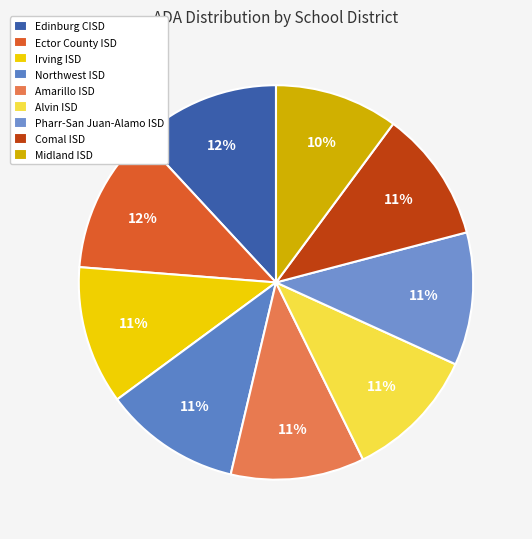

To the nearest percent, what percentage of the pie is Pharr-San Juan-Alamo ISD?

11%